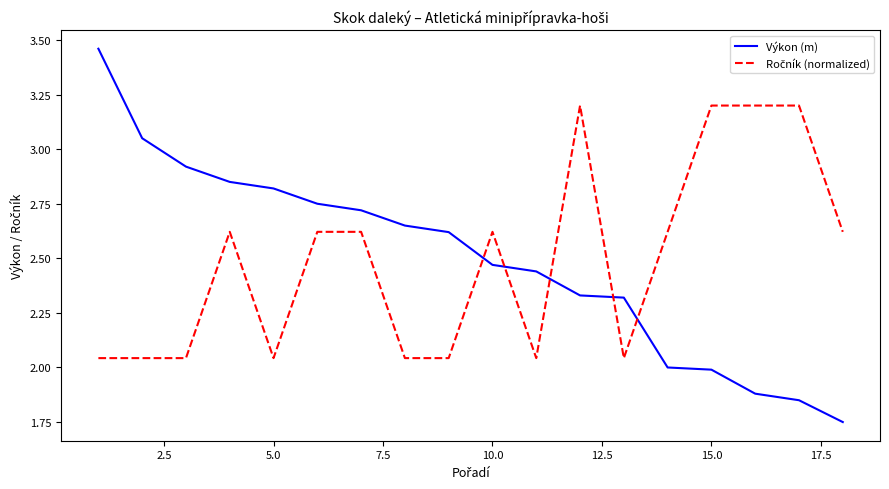

Which series has the widest spread of values?

Výkon (m)